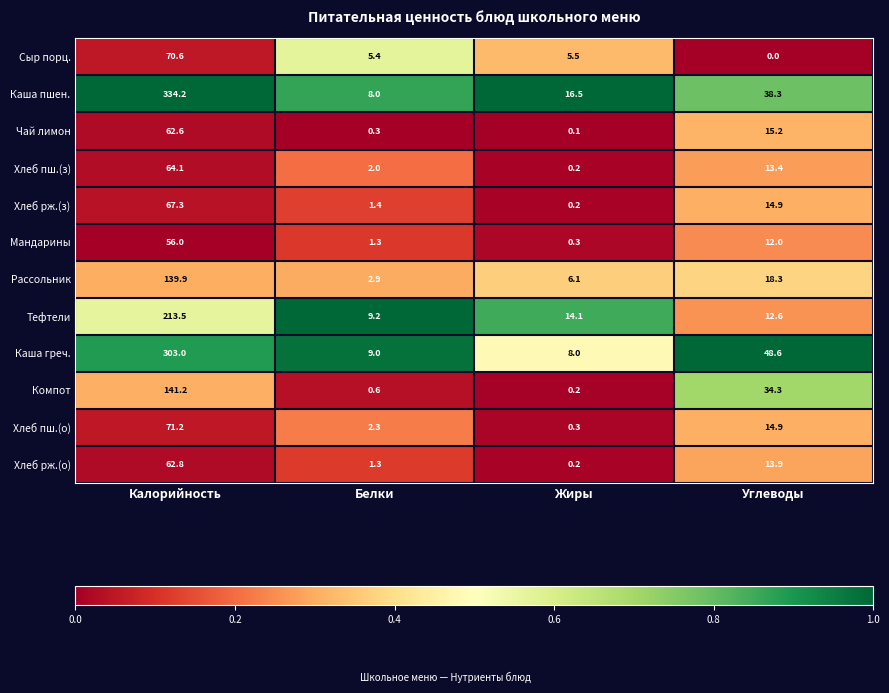

True or false: Каша греч. has a value of 463.4 at Калорийность.

False